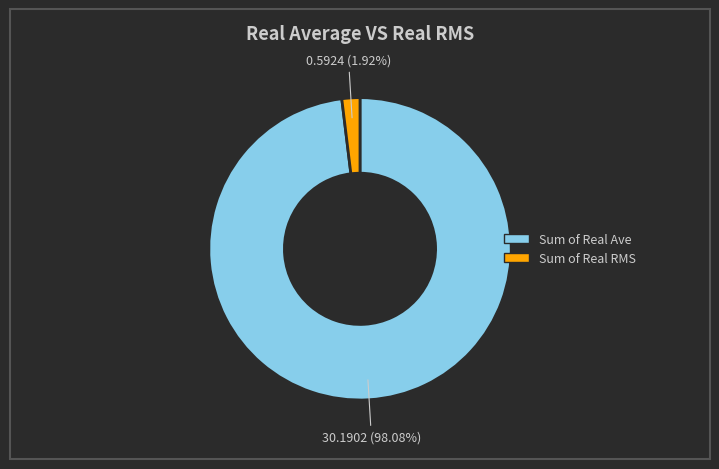

Which category has the smallest portion of the pie?

Sum of Real RMS